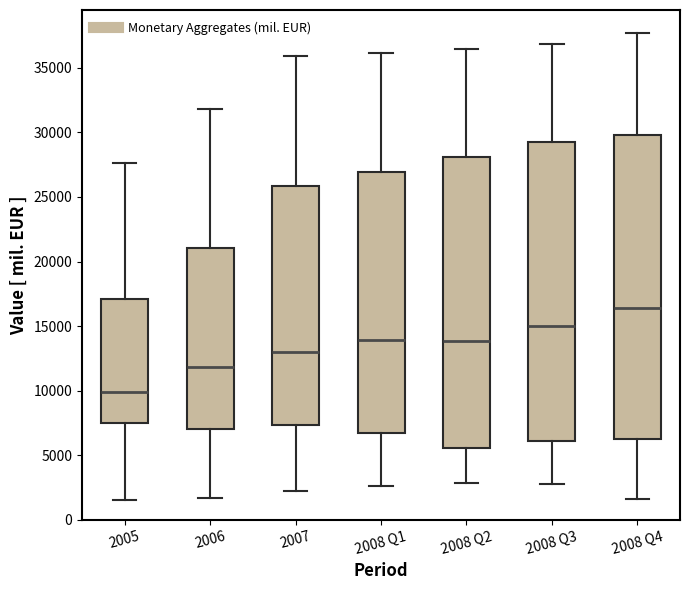

Where is the lower edge of the box for 2008 Q4 on the y-axis? The values are not printed on the chart, so give them approximately, as read against the axis.

6000